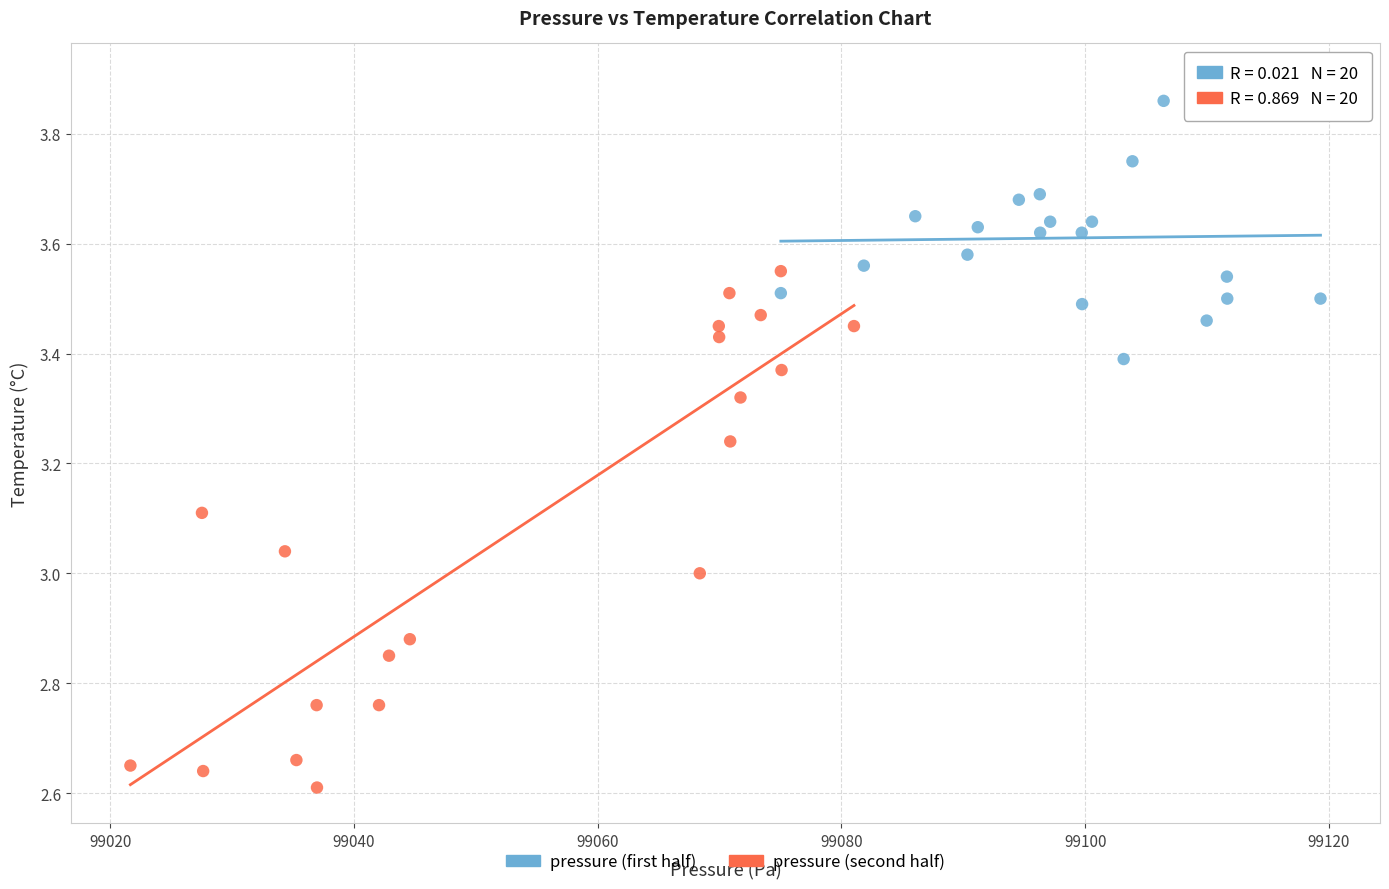

Which series contains the highest Y value?

pressure (first half)